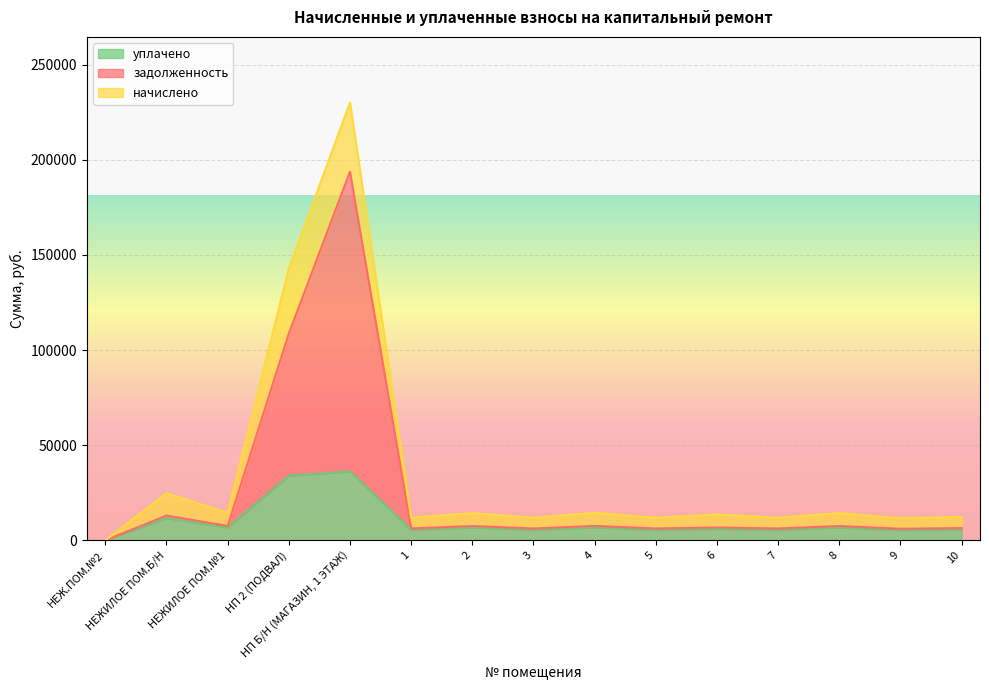

What is the value of the задолженность point at the 5th from the left?

193670.2